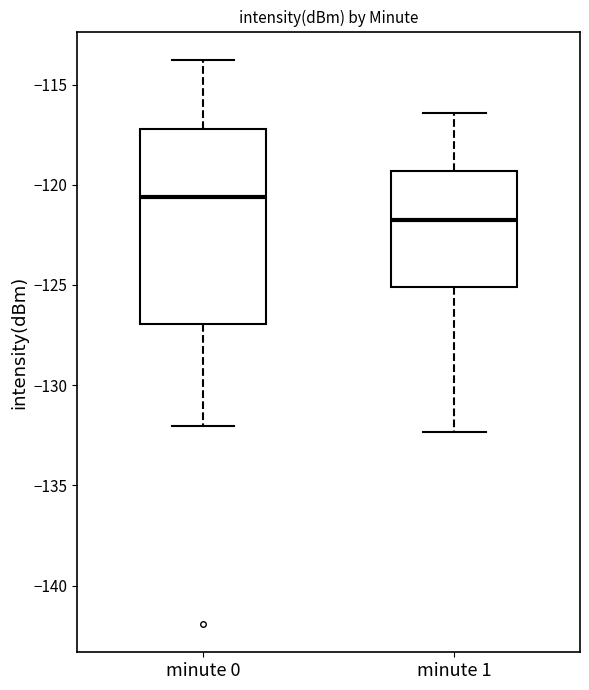

Which box is the tallest, from its lower edge to its upper edge?

minute 0